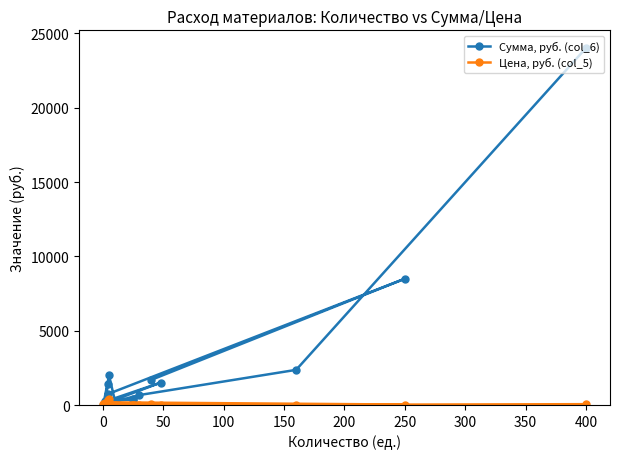

How many times do Цена, руб. (col_5) and Сумма, руб. (col_6) cross each other?

2